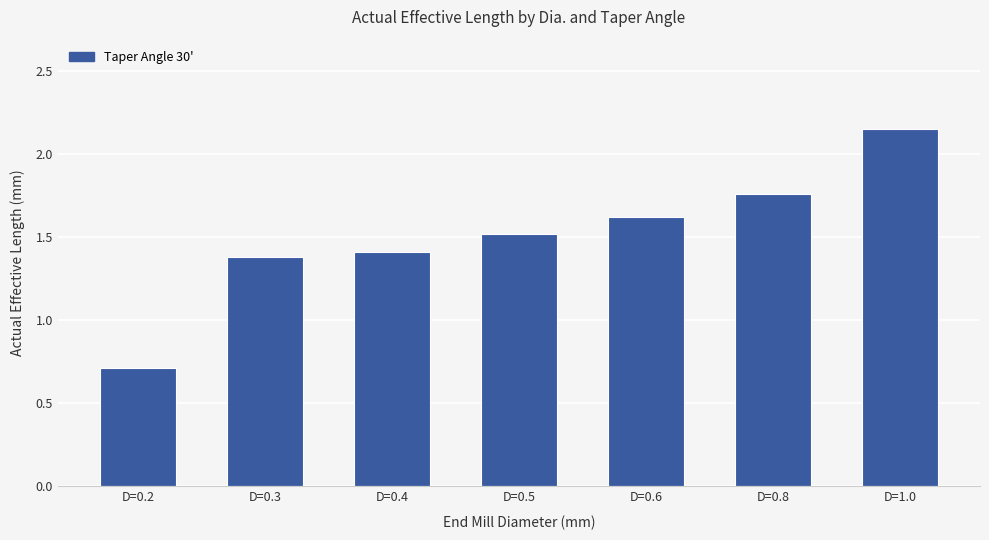

What position from the left is D=1.0?

7